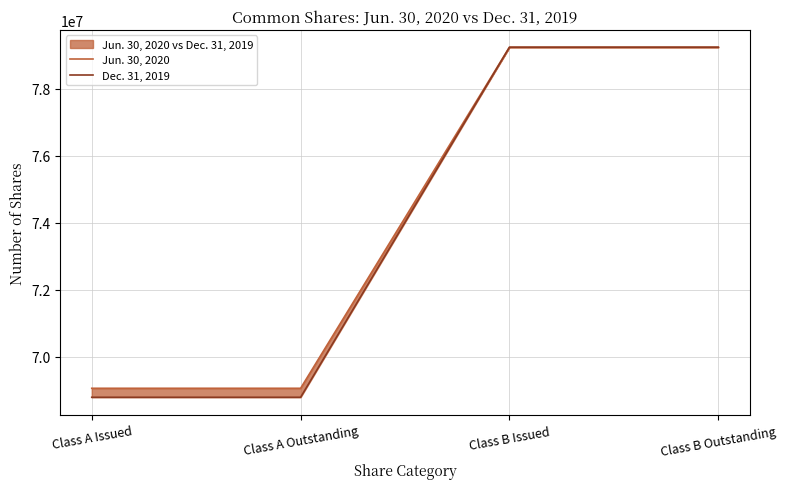

At which label does Jun. 30, 2020 reach its peak?

Class B Issued